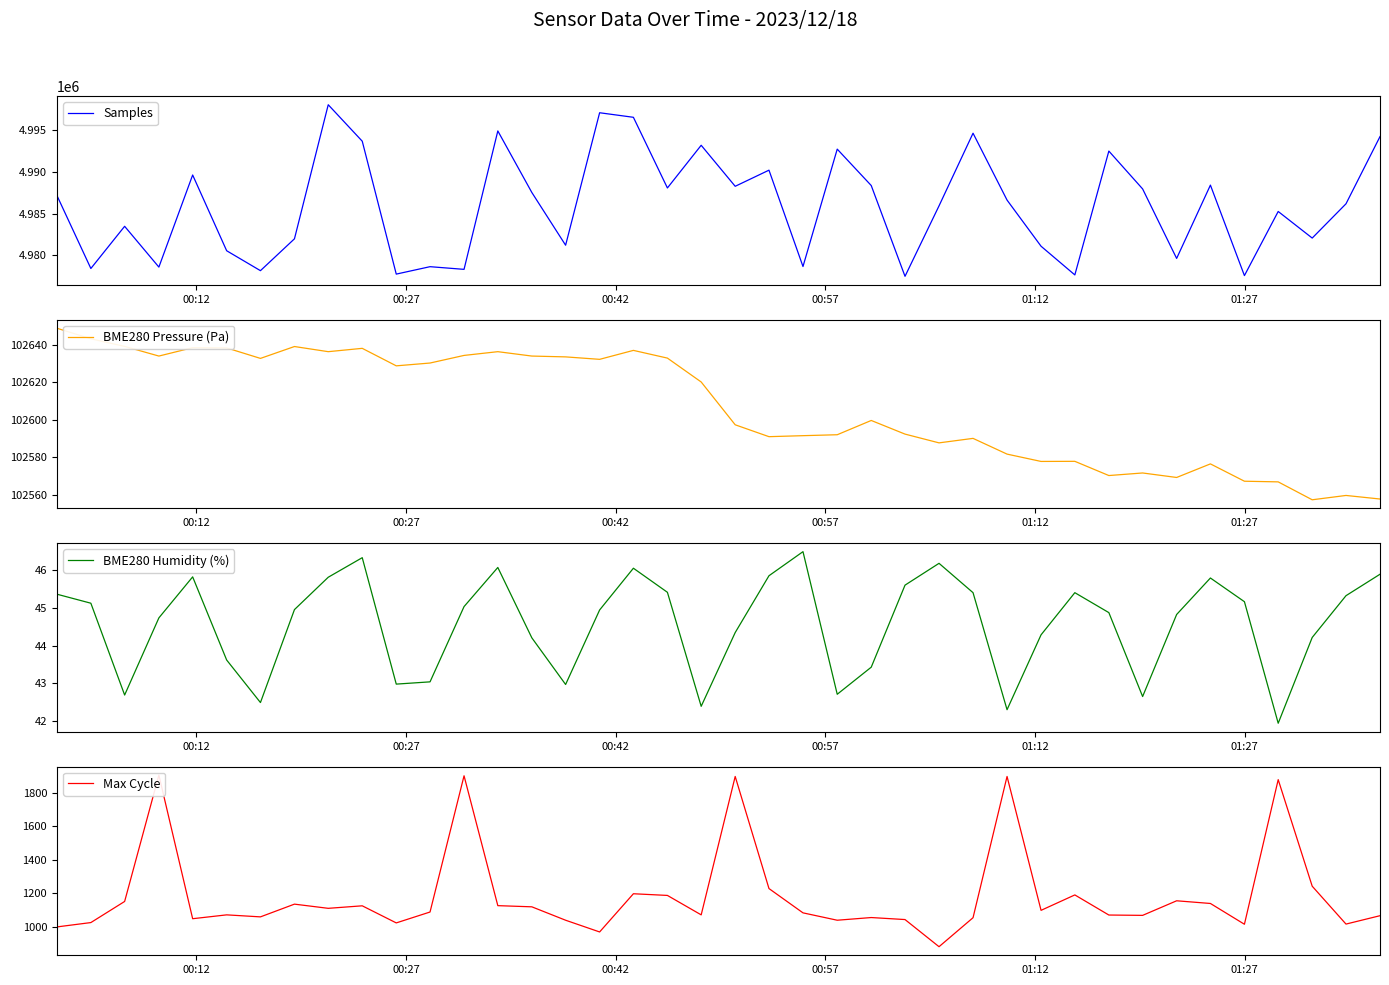

What is the maximum value for Samples?

4997986